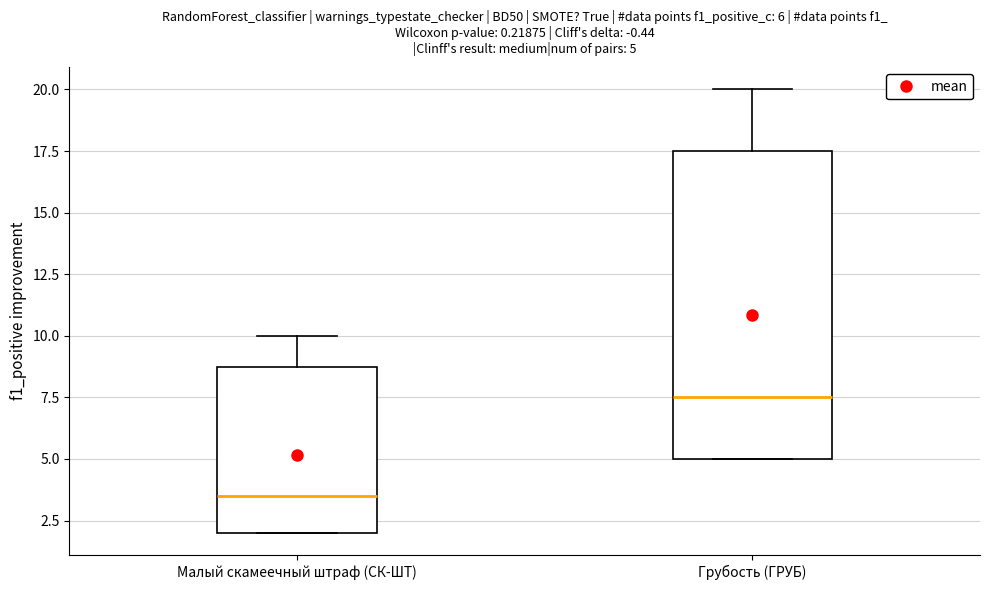

Which box's median line is the highest?

Грубость (ГРУБ)